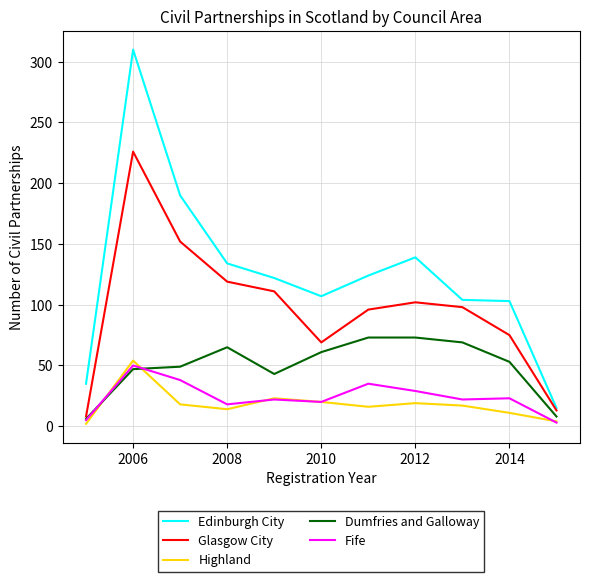

True or false: Edinburgh City and Fife intersect in this chart.

False